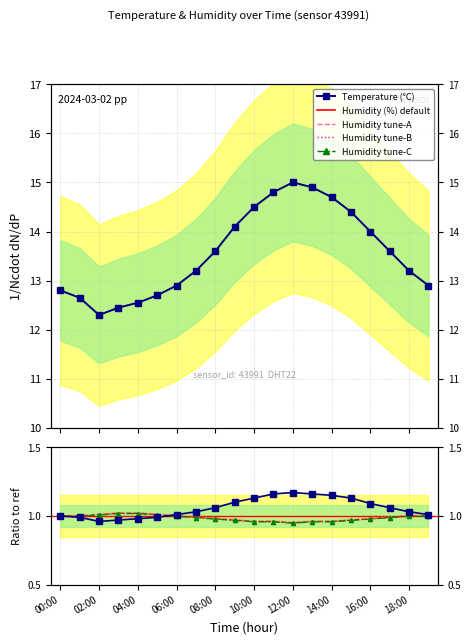

Where does the temperature series first go above 13?

07:00